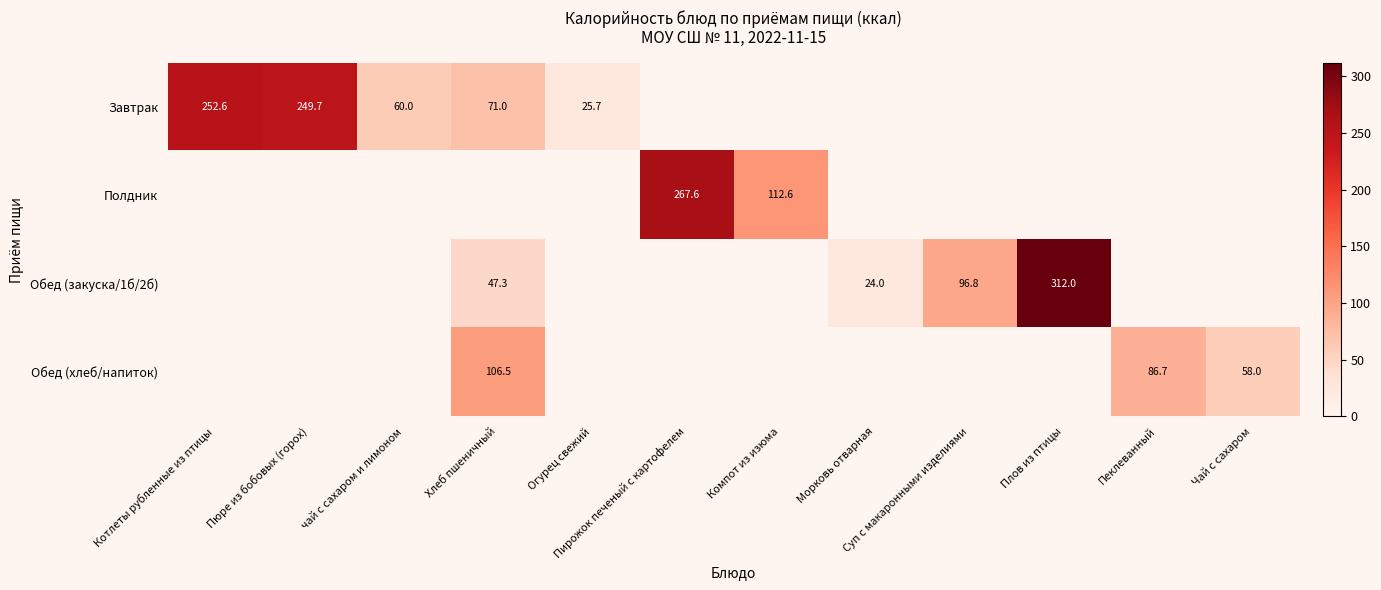

True or false: Обед (закуска/1б/2б) has a value of 153.8 at Суп с макаронными изделиями.

False